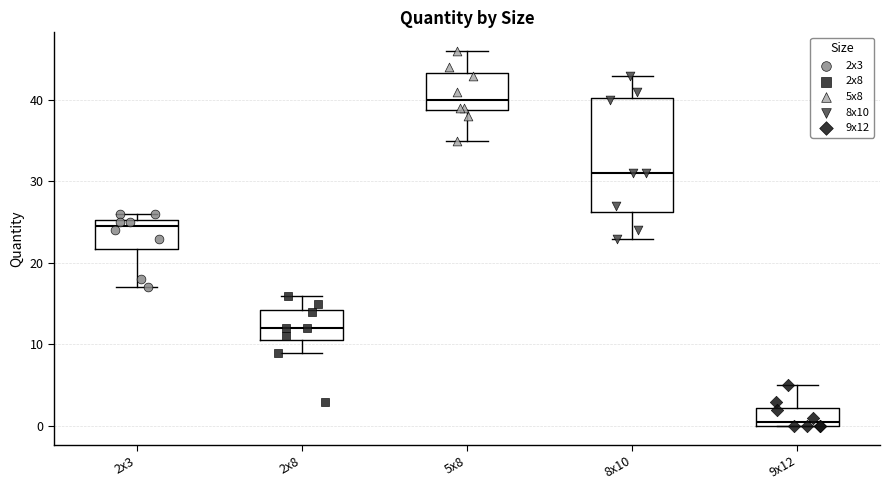

Which box has the lowest median line?

9x12